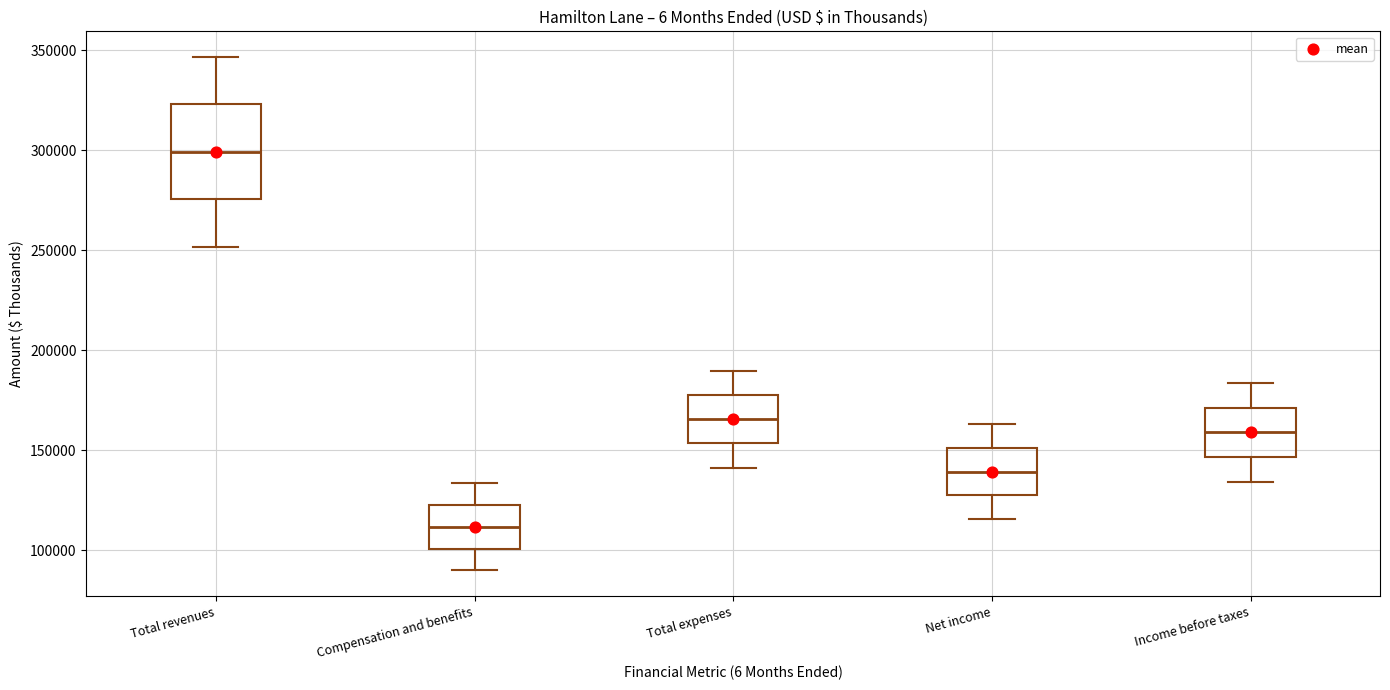

Comparing the boxes themselves (not the whiskers), which one is the tallest?

Total revenues